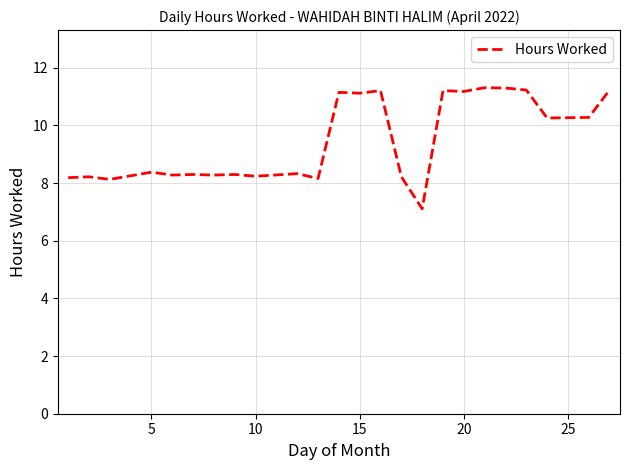

What is the difference between the maximum and minimum values?

4.2